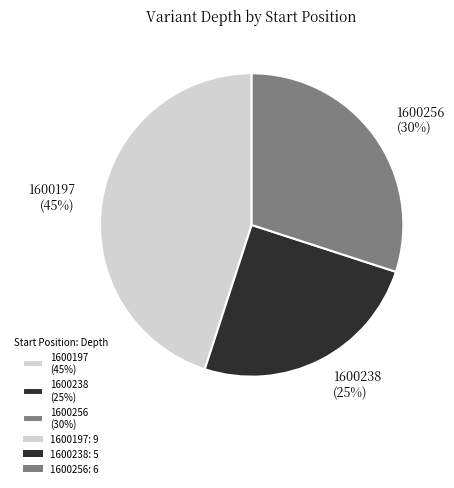

To the nearest percent, what percentage of the pie is 1600256 (30%)?

30%